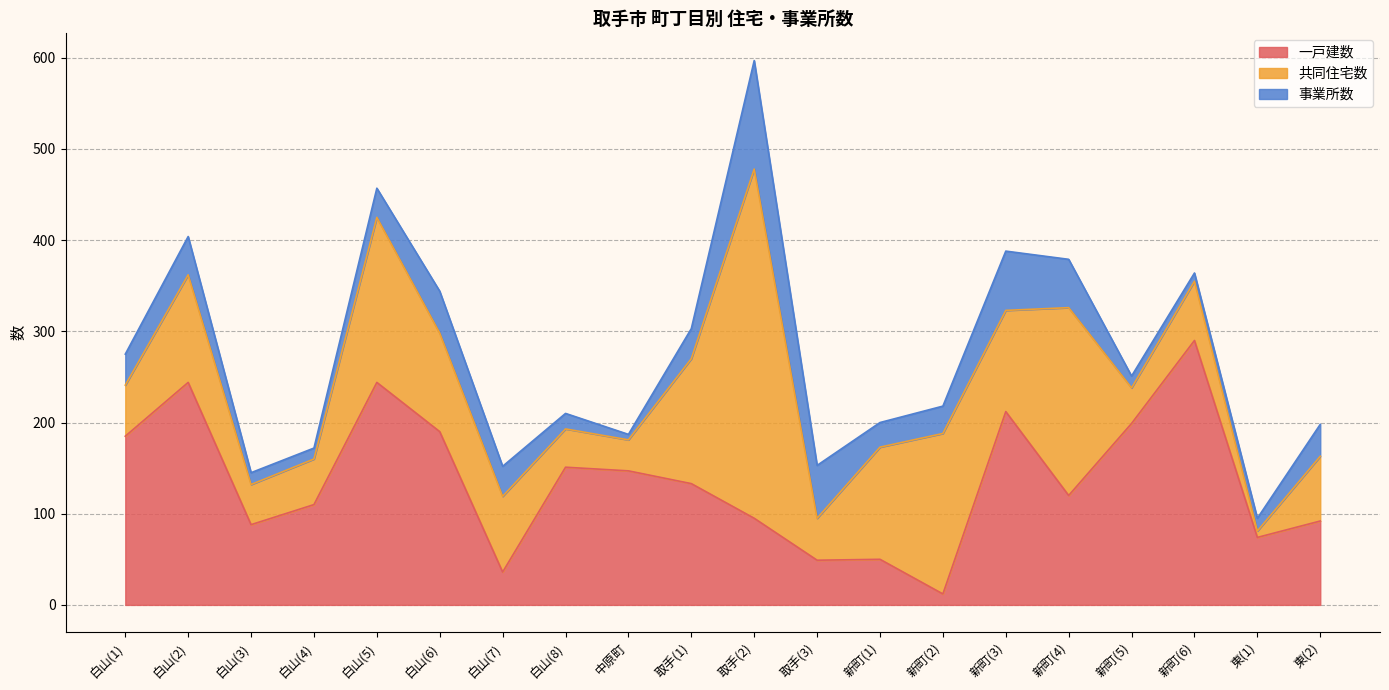

Where is 事業所数 nearest to the value 62?

新町(3)